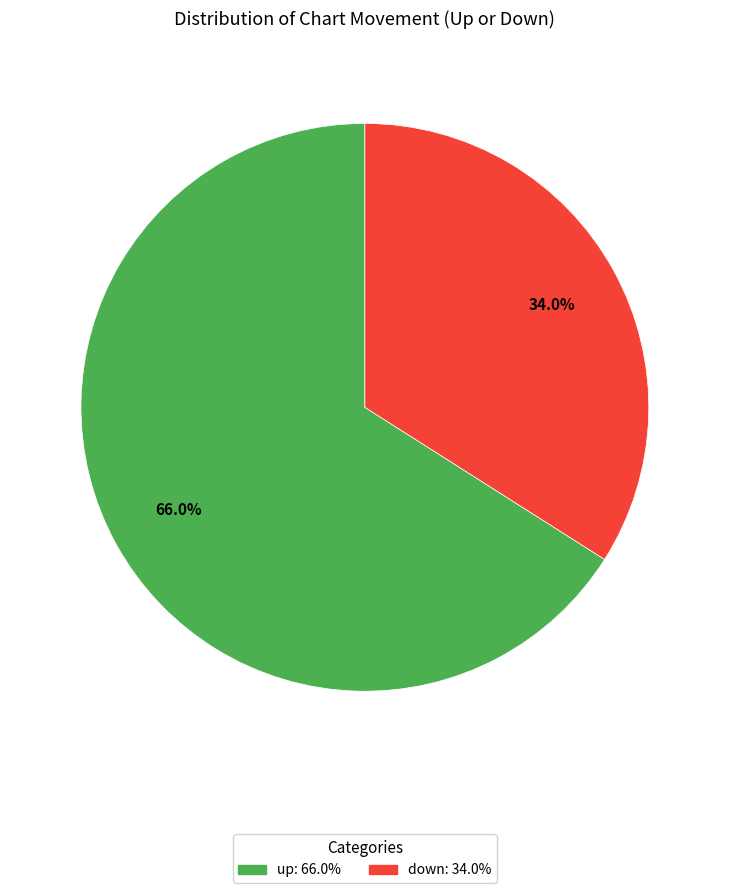

Which slice is the largest?

up